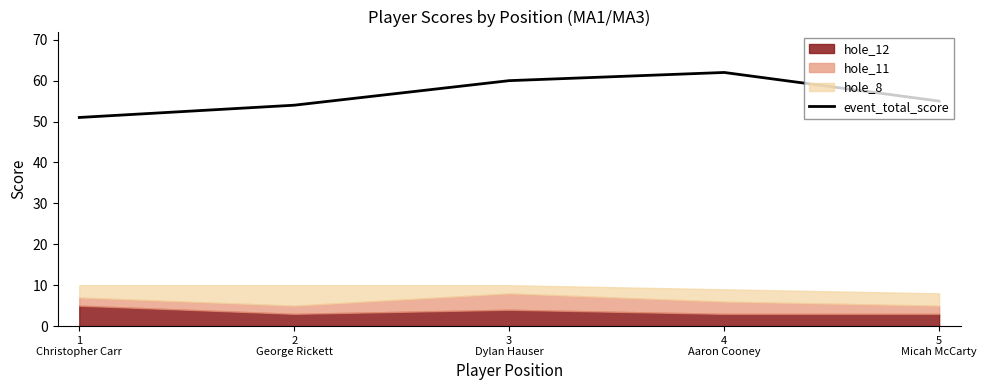

Which category has the highest value across all series?

4
Aaron Cooney